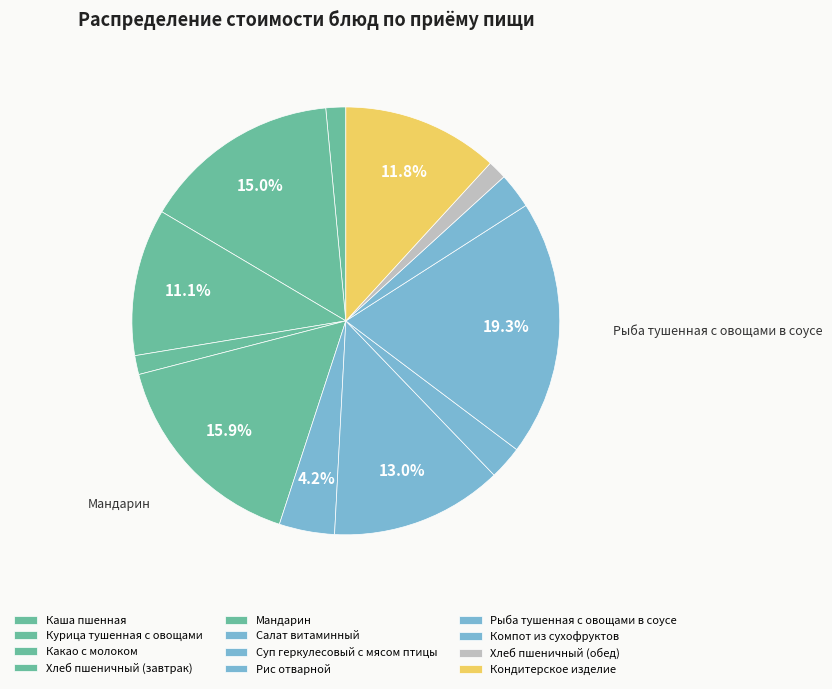

To the nearest percent, what percentage of the pie is Кондитерское изделие?

12%